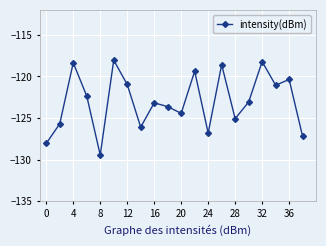

What is the difference between the maximum and minimum values?

11.4